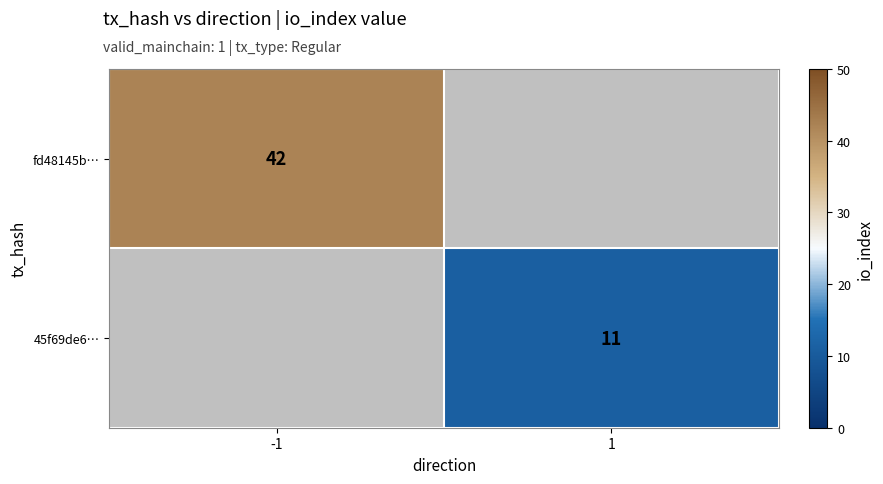

True or false: 45f69de6… has a value of 11 at 1.

True